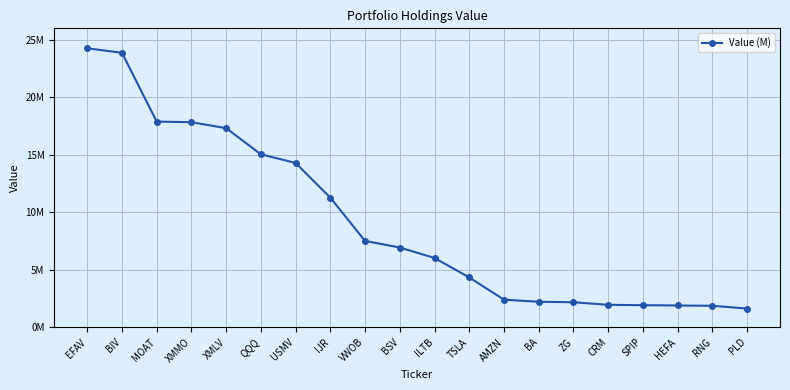

What is the label of the 14th point from the left?

BA